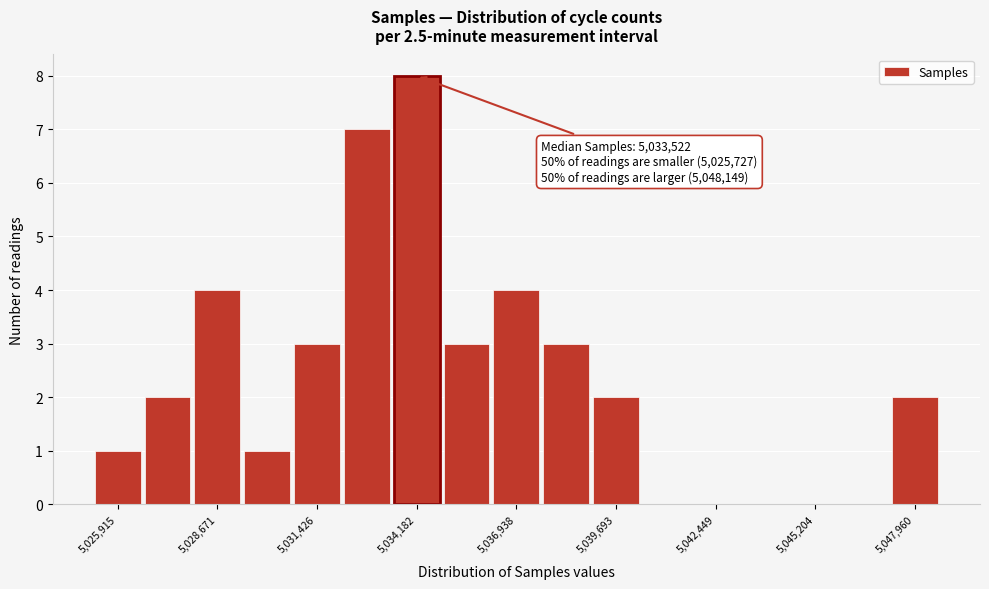

Around what value on the x-axis is the tallest bar? Give the approximate position of its centre, as read against the axis.

5034000